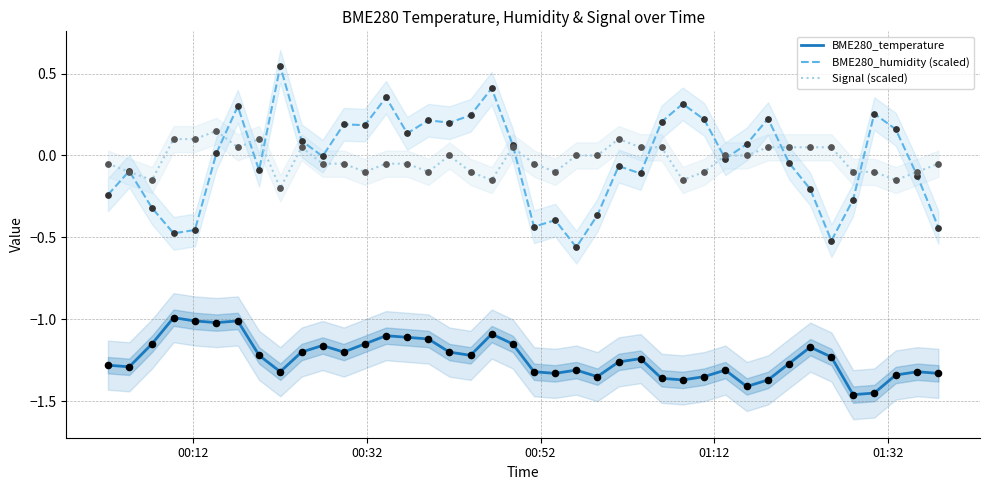

Which series contains the highest Y value?

BME280_humidity (scaled)